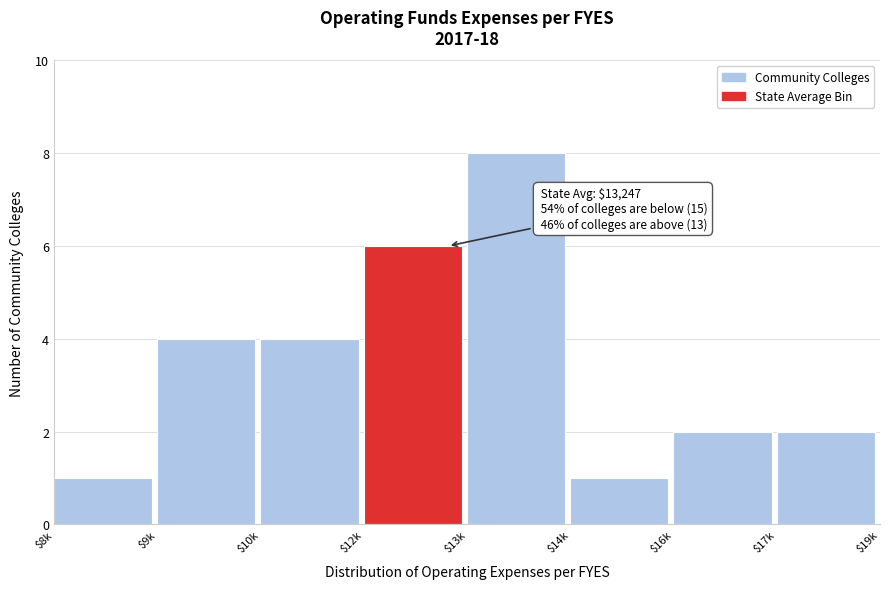

Reading left to right, transcribe all the data shown in this chart.

1	4	4	6	8	1	2	2